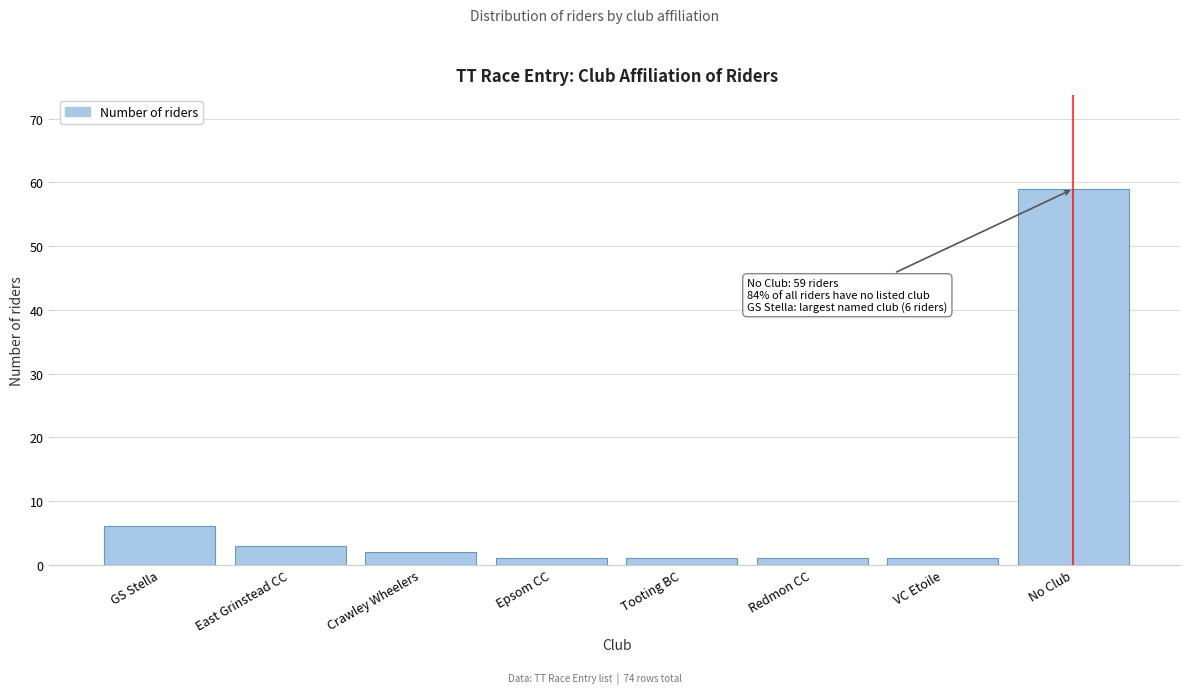

Reading left to right, what are all the values shown in this chart?

6	3	2	1	1	1	1	59